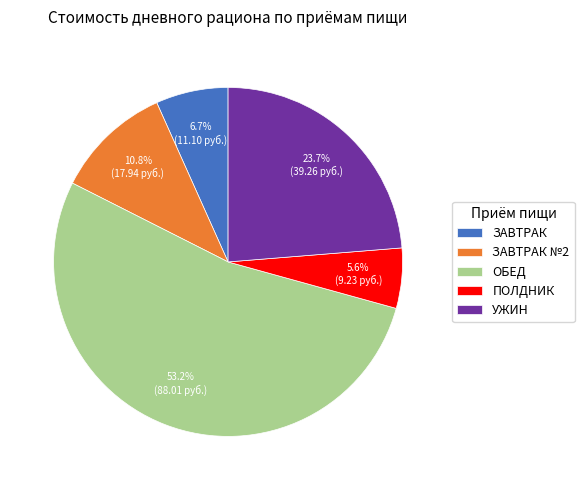

To the nearest percent, what is the difference between the ЗАВТРАК №2 and УЖИН slice percentages?

13%